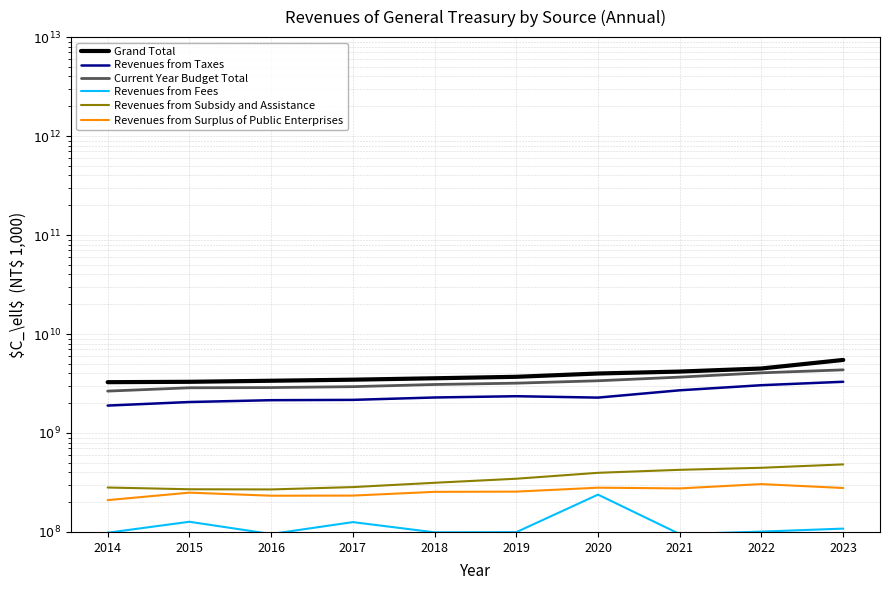

At which category is the sum across all series the highest?

2023